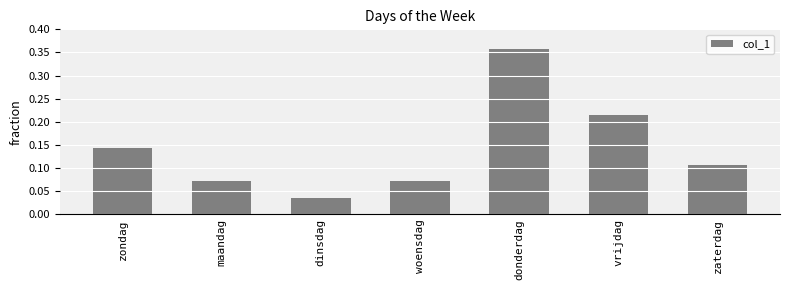

How many values are between 0 and 1?

7